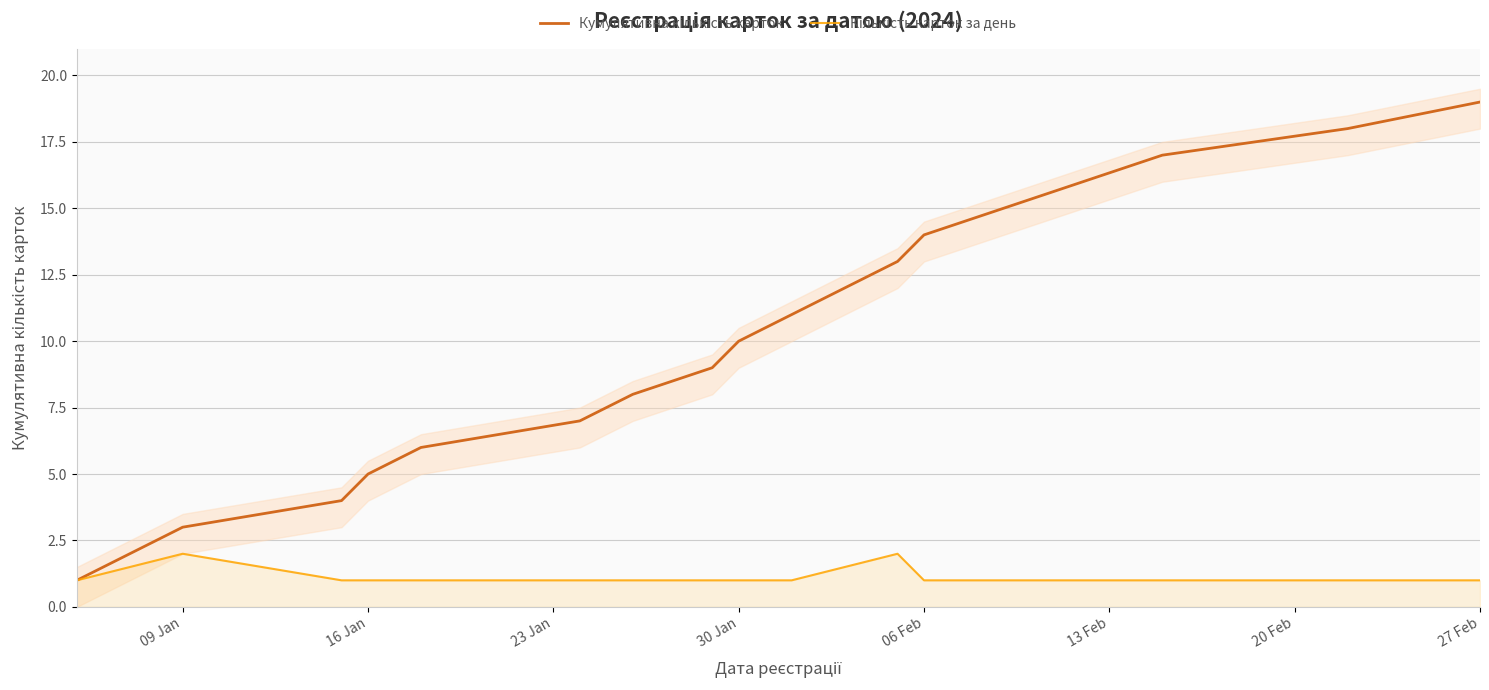

True or false: Кумулятивна кількість карток has a value of 1 at 16 Jan.

False